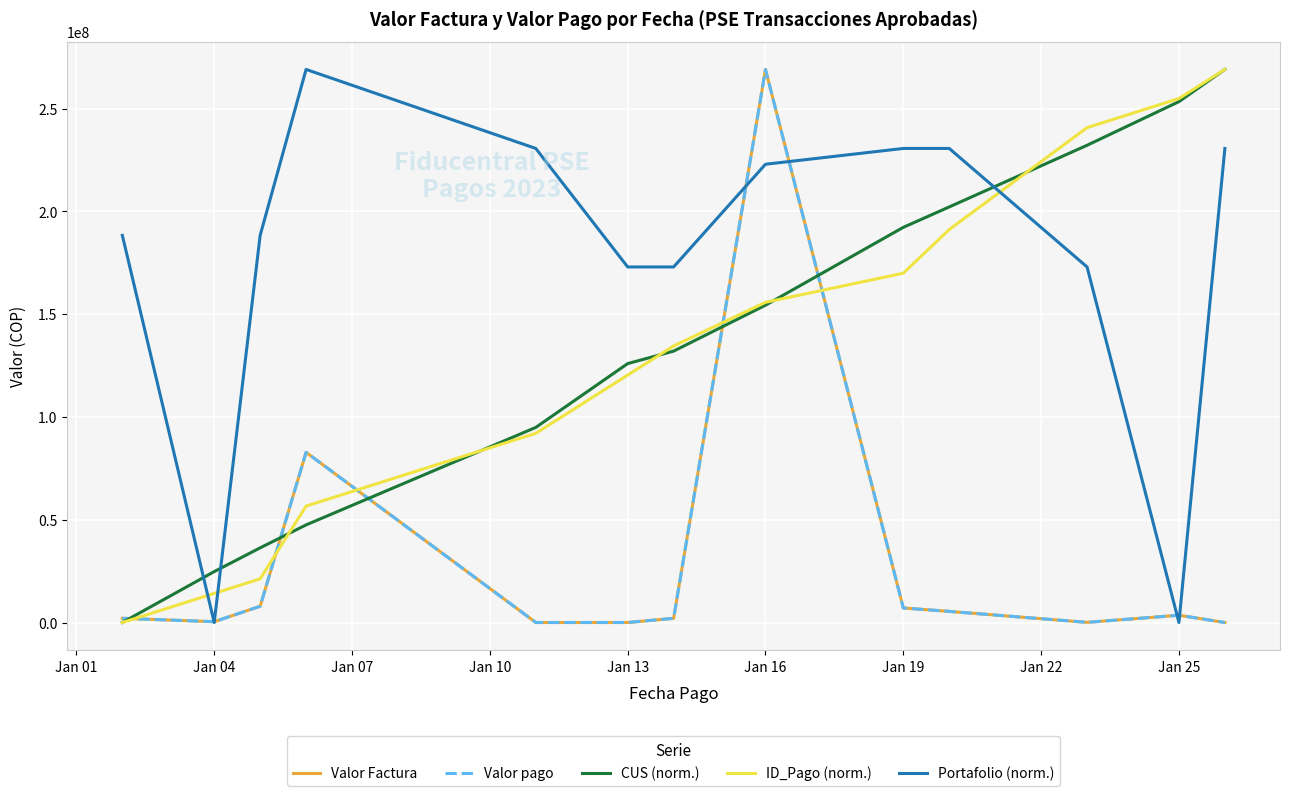

Is this an area chart (filled region under the line)?

No